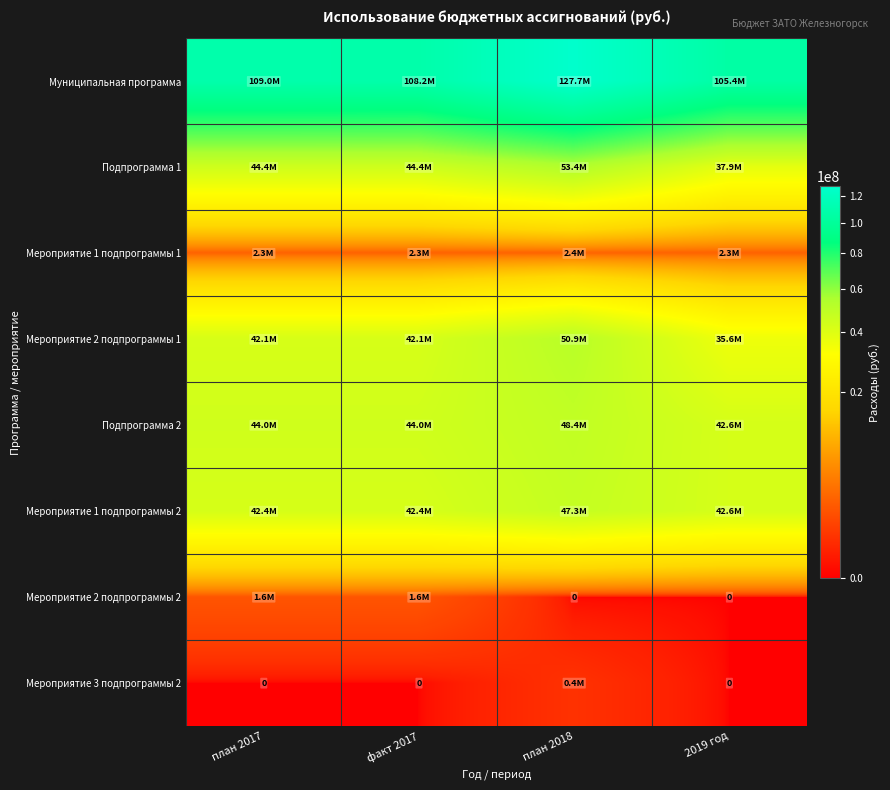

What is the sum of all Муниципальная программа values?

450387376.7